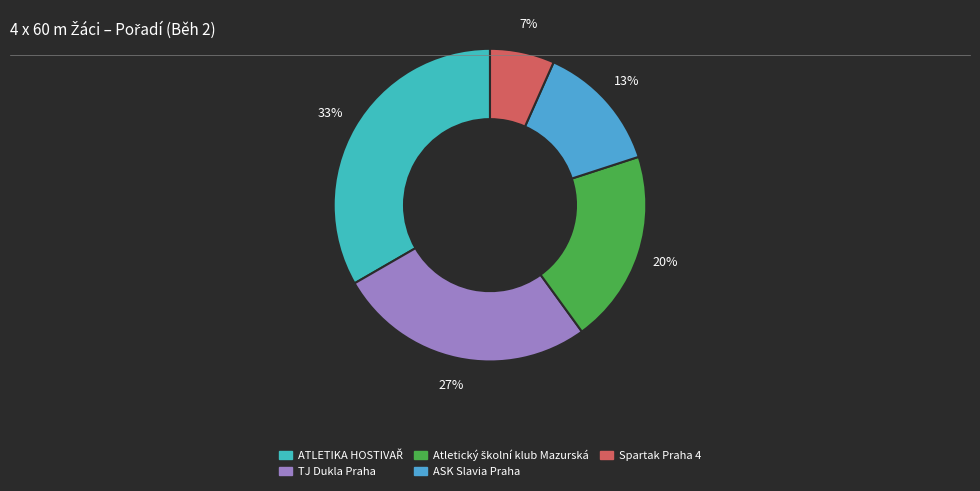

Does Spartak Praha 4 account for over 50% of the chart?

No